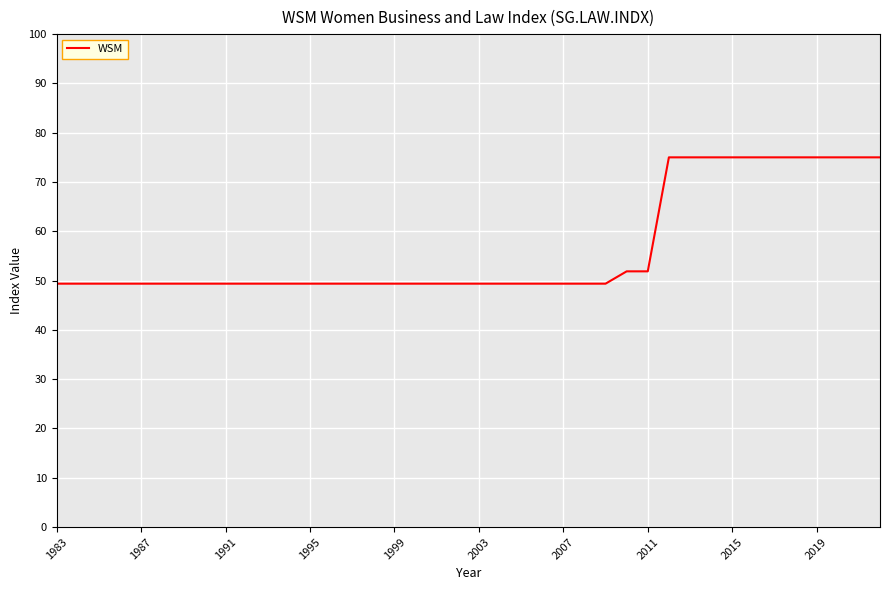

What is the smallest value displayed?

49.4